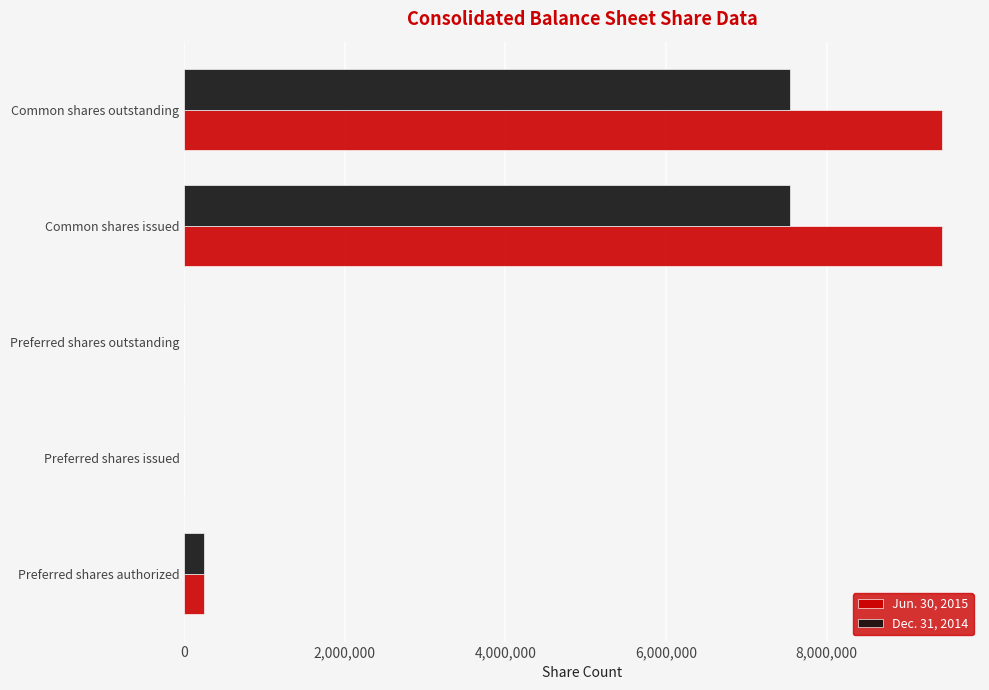

The Dec. 31, 2014 series shows 4805107 at Preferred shares issued. True or false?

False